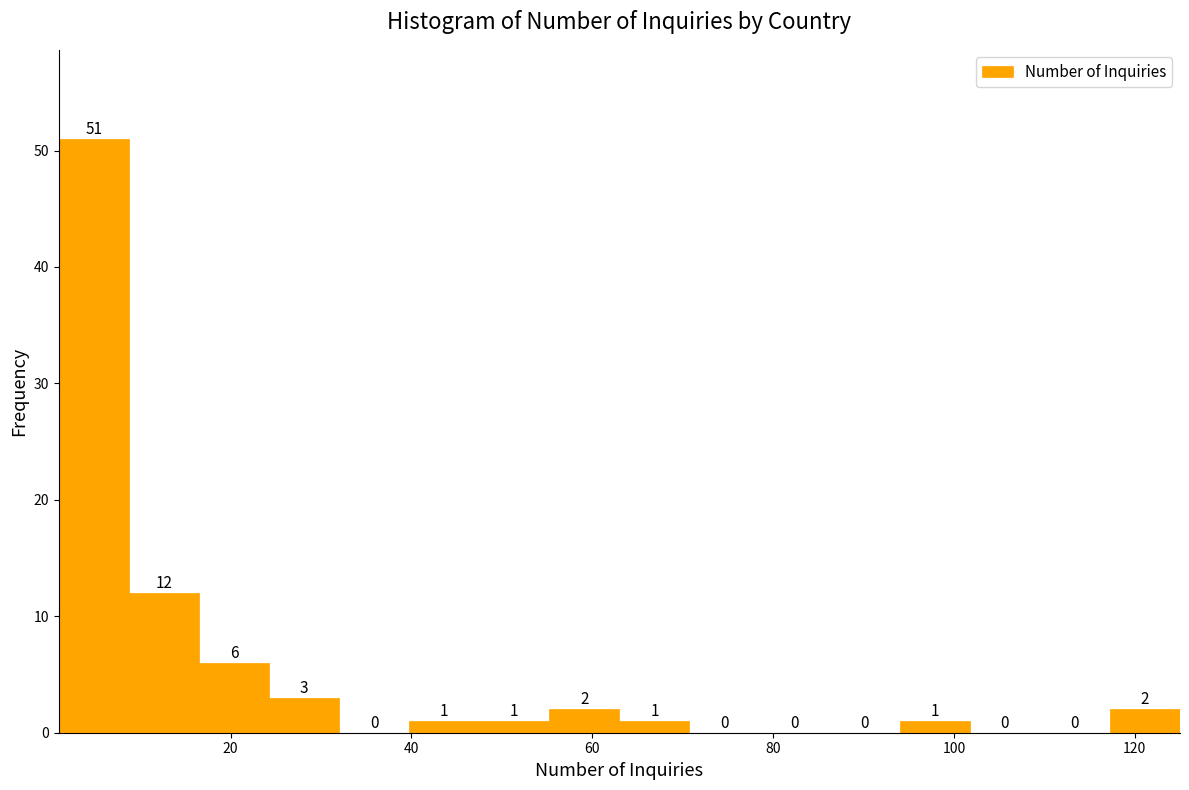

Read against the x-axis, roughly where is the centre of the tallest bar?

4